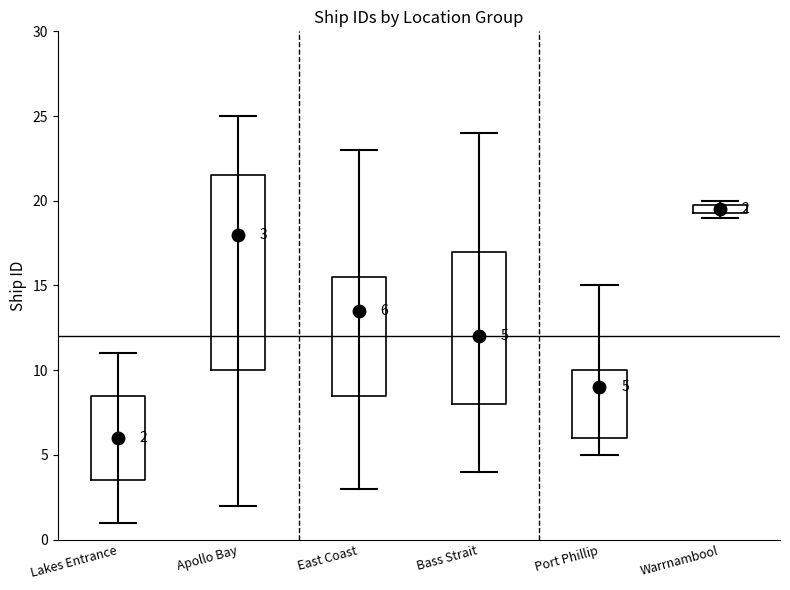

Which box's median line is the highest?

Warrnambool